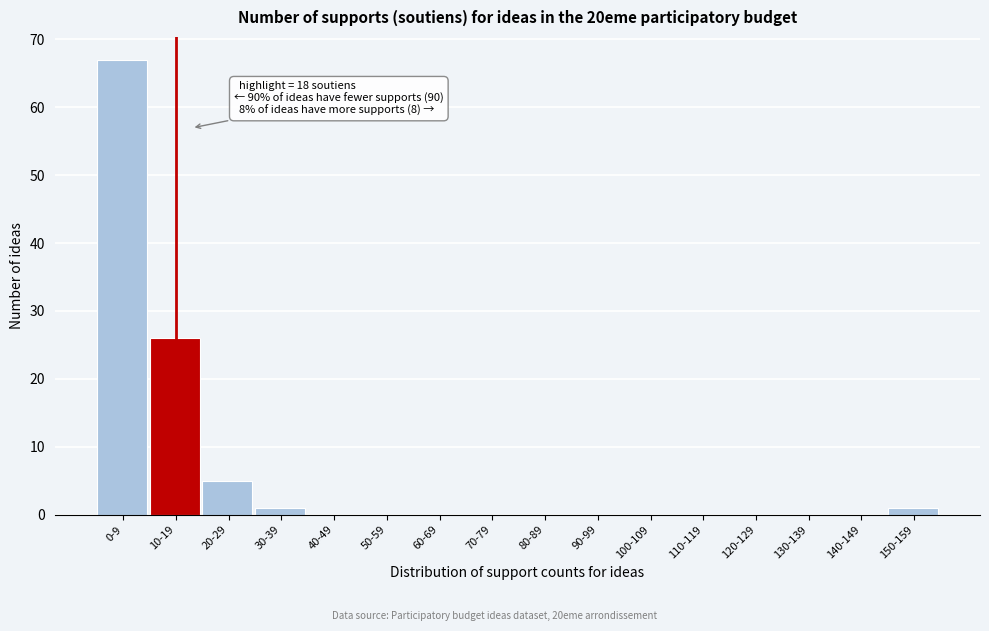

Reading left to right, transcribe all the data shown in this chart.

0-9=67	10-19=26	20-29=5	30-39=1	40-49=0	50-59=0	60-69=0	70-79=0	80-89=0	90-99=0	100-109=0	110-119=0	120-129=0	130-139=0	140-149=0	150-159=1